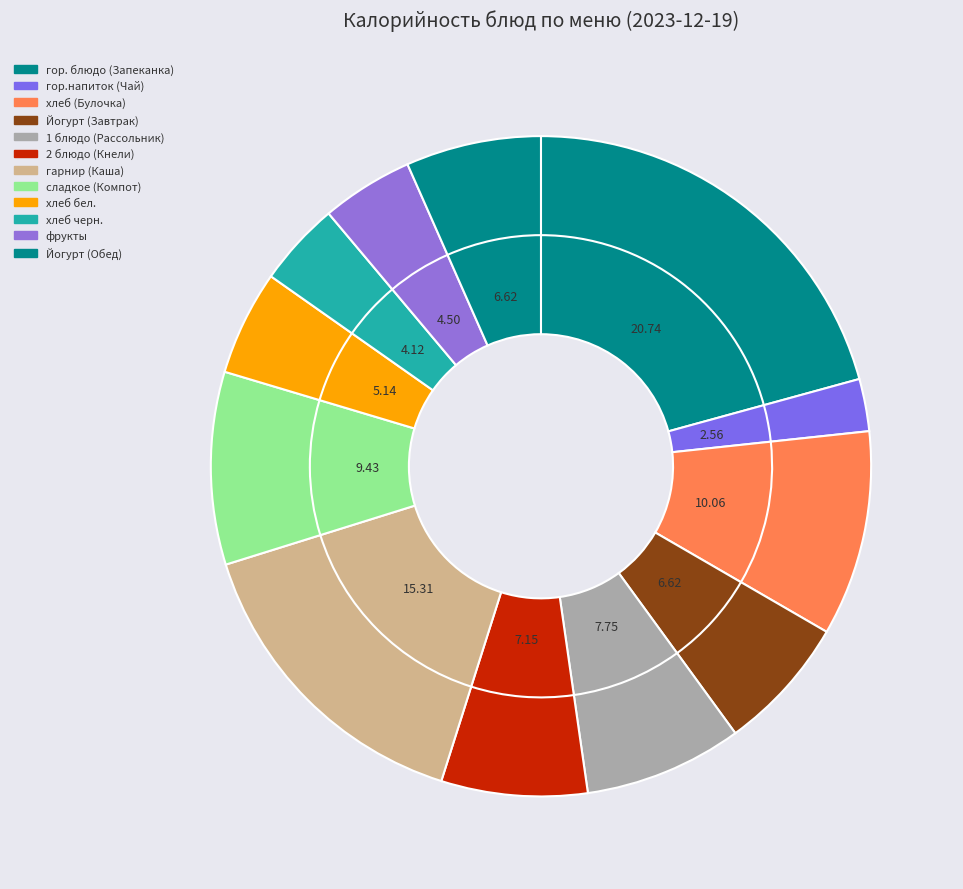

What portion of the pie excludes гор.напиток (Чай)?

97.4%